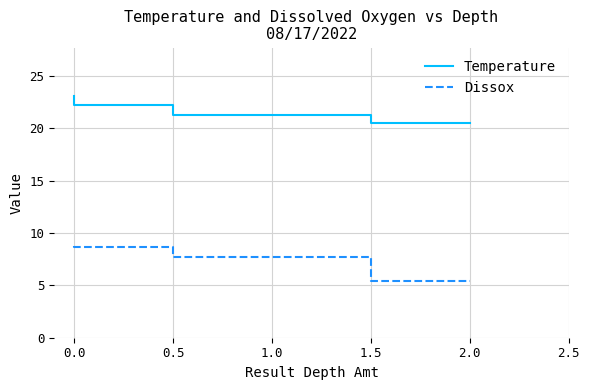

At how many categories does at least one series exceed 23?

1